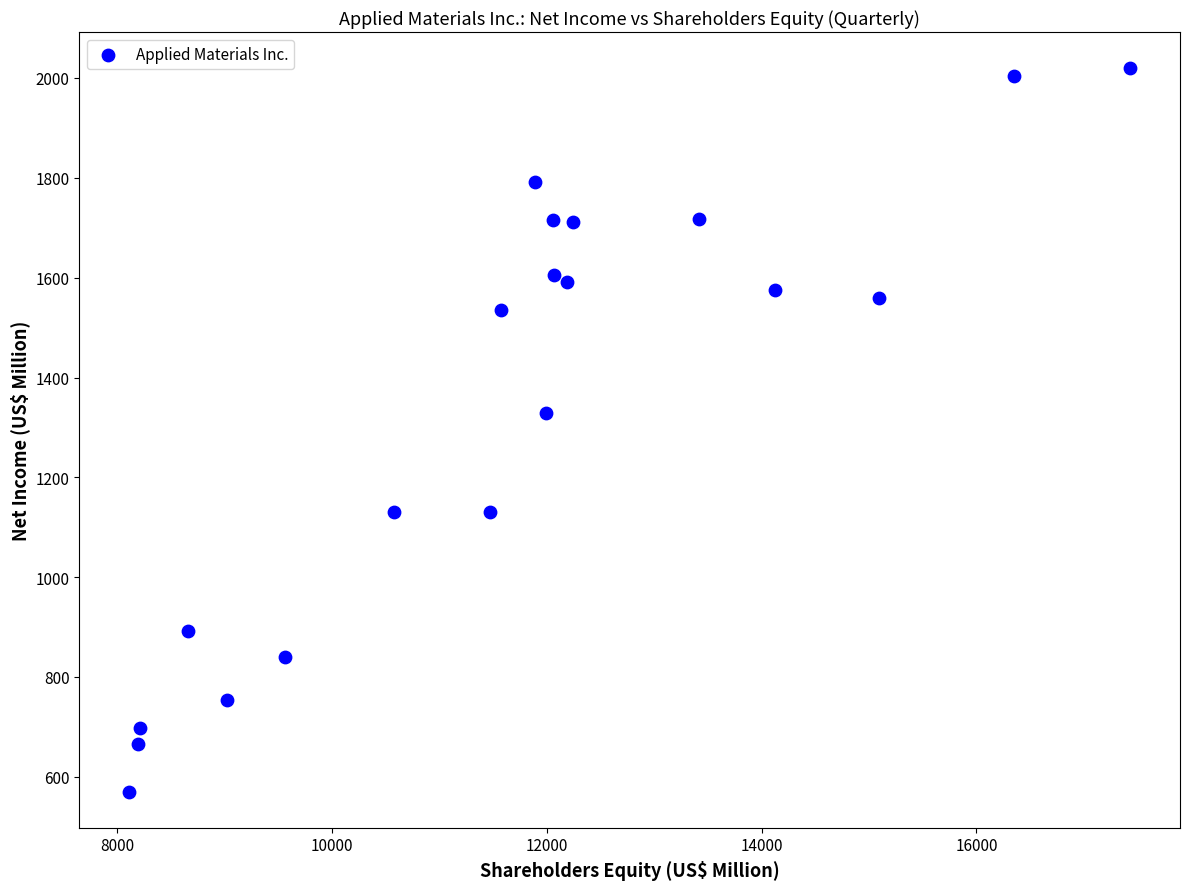

What Y value in the scatter plot is closest to 1295?

1330